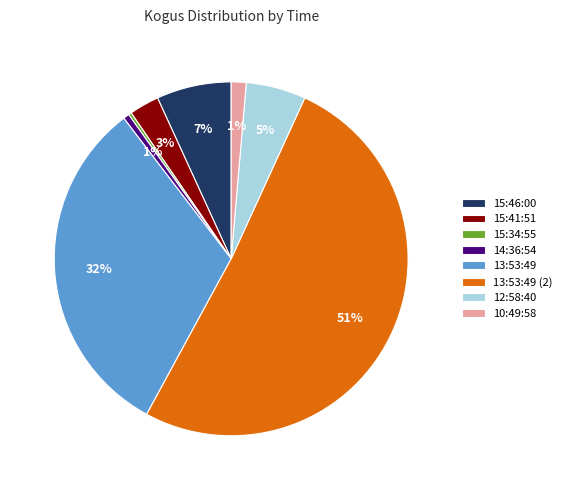

Do 12:58:40 and 10:49:58 together represent more than half of the pie?

No